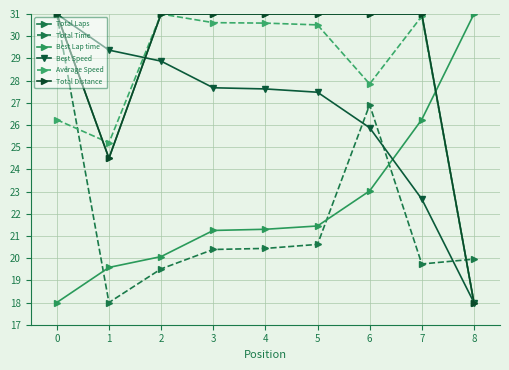

Reading left to right, transcribe all the data shown in this chart.

Total Laps: 31.0	24.5	31.0	31.0	31.0	31.0	31.0	31.0	18.0
Total Time: 31.0	18.0	19.5	20.4	20.4	20.6	26.9	19.7	20.0
Best Lap time: 18.0	19.6	20.1	21.2	21.3	21.4	23.0	26.2	31.0
Best Speed: 31.0	29.4	28.9	27.7	27.6	27.5	25.9	22.7	18.0
Average Speed: 26.2	25.2	31.0	30.6	30.6	30.5	27.8	30.9	18.0
Total Distance: 31.0	24.5	31.0	31.0	31.0	31.0	31.0	31.0	18.0